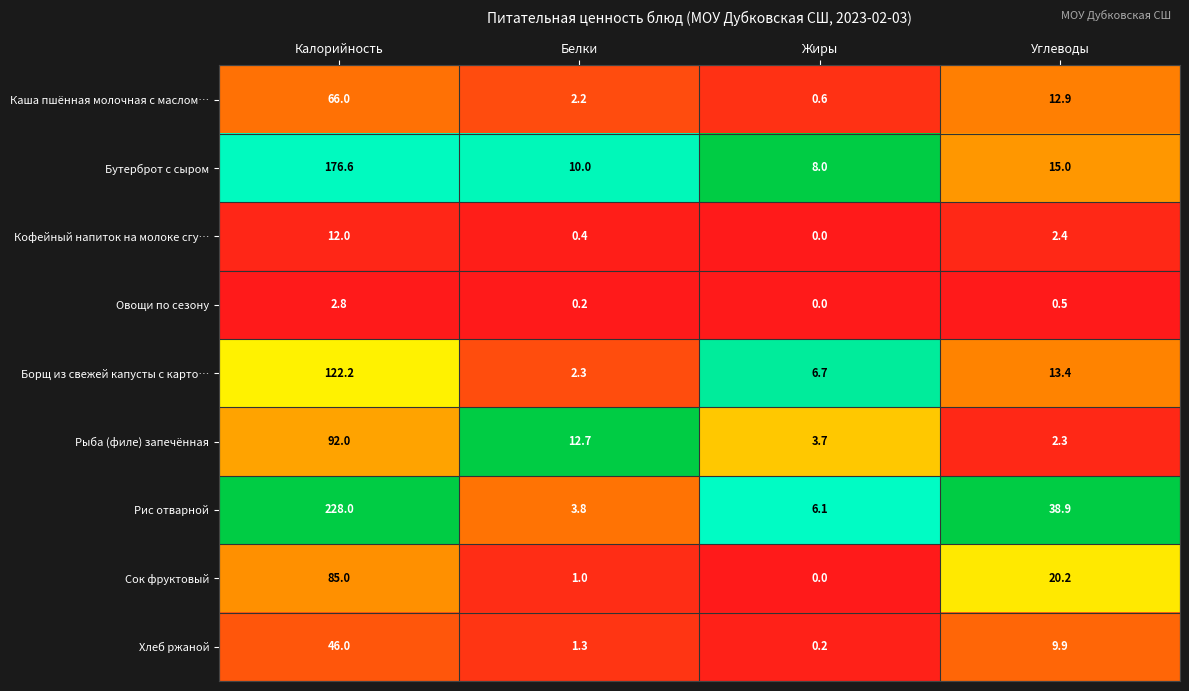

Which series has the largest total across all categories?

Рис отварной